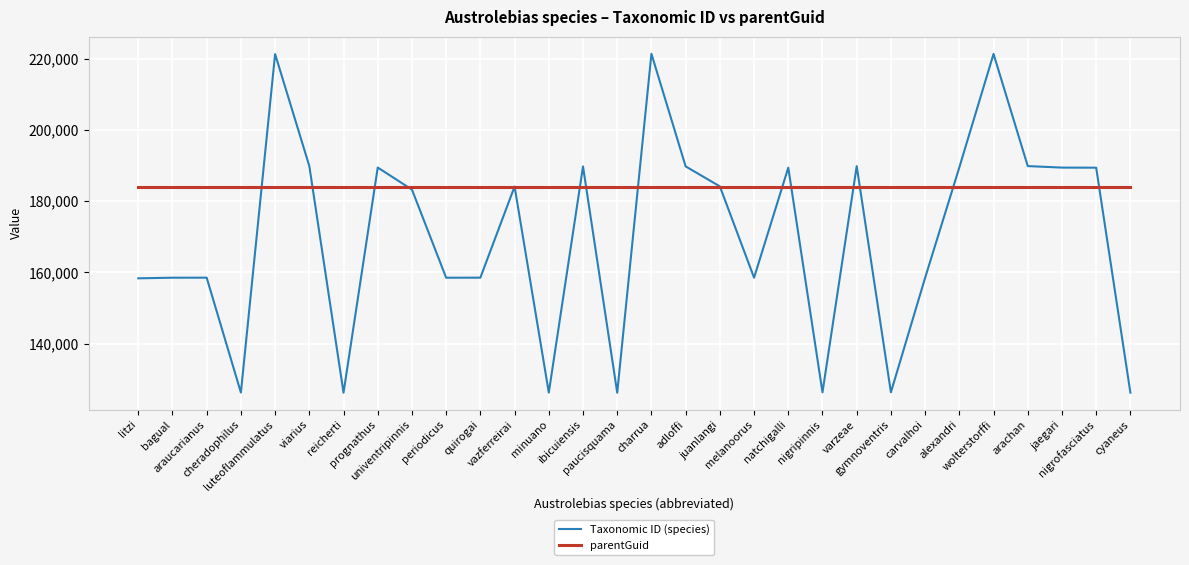

What is the smallest value displayed?

126171